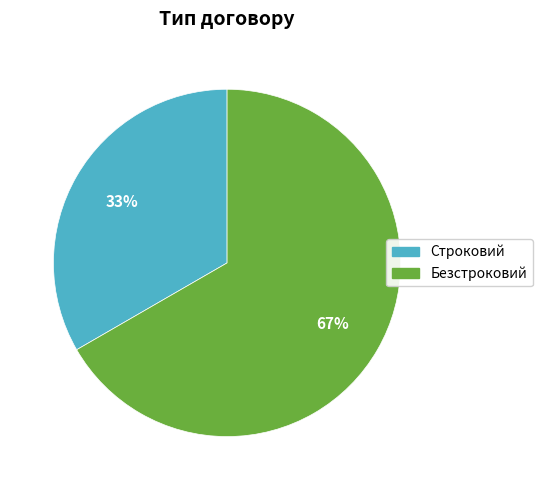

How many segments does this pie chart have?

2